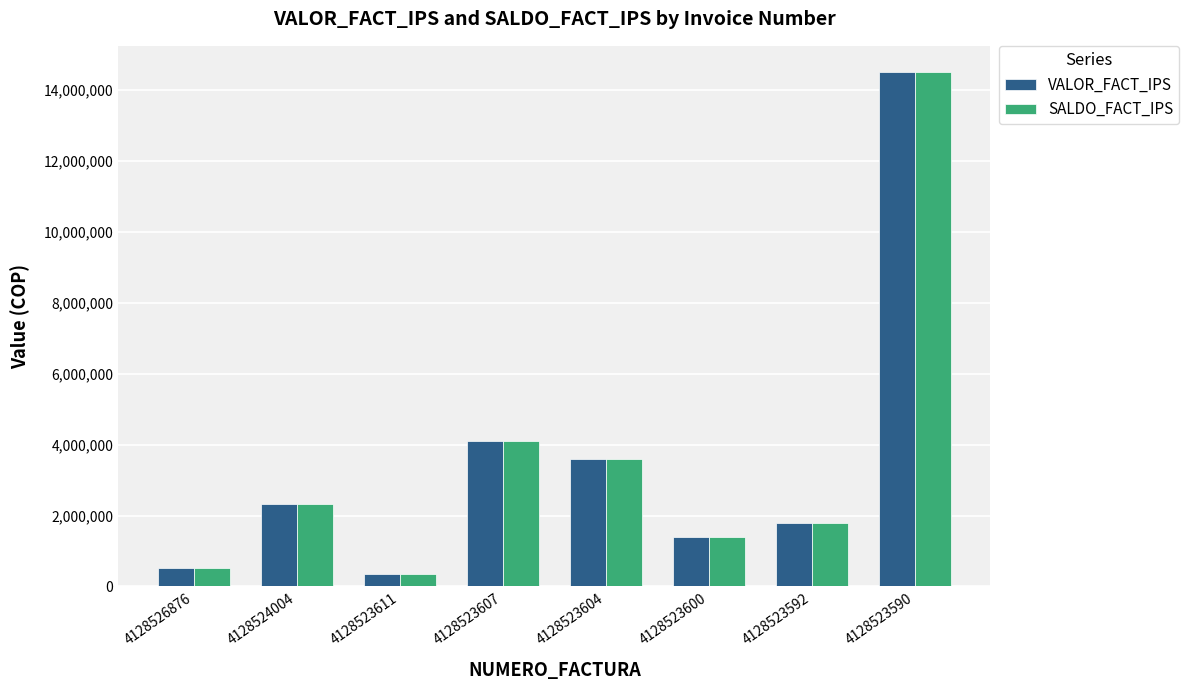

Which category has the lowest value across all series?

4128523611